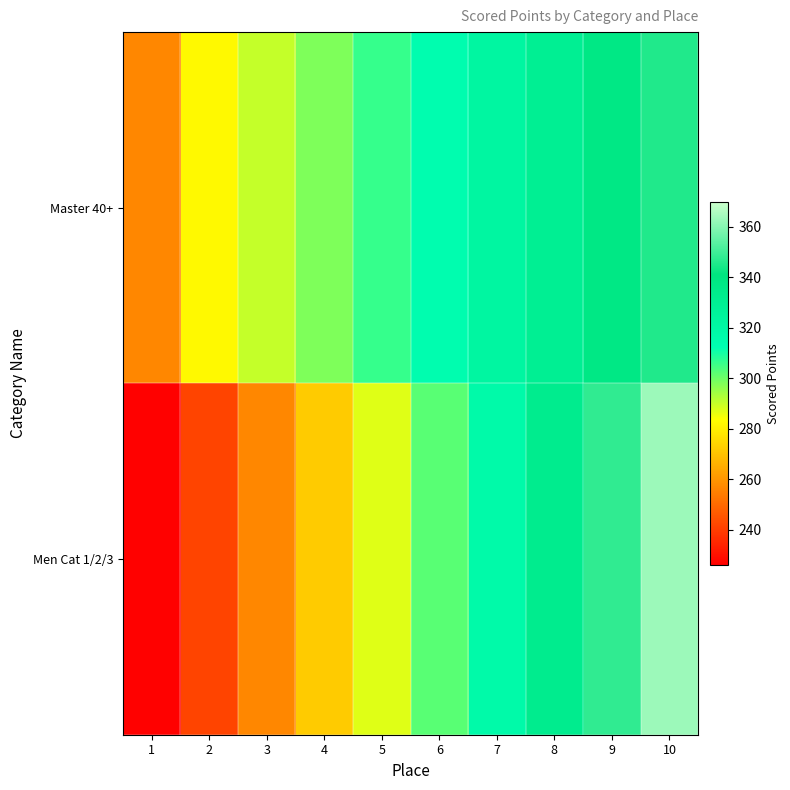

At which category is the sum across all series the highest?

10